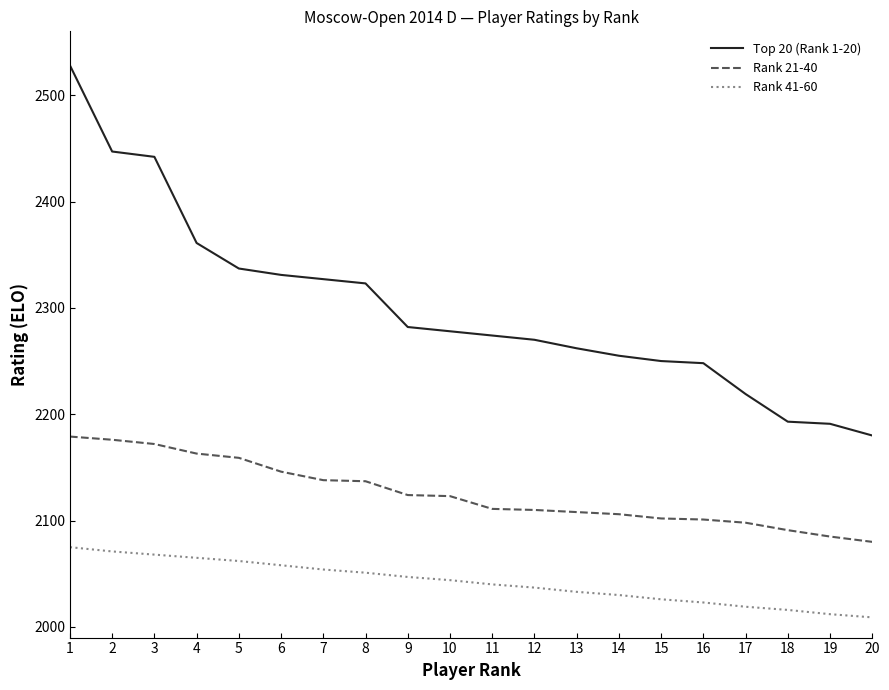

Is it true that Top 20 (Rank 1-20) equals 3450 at 15?

False